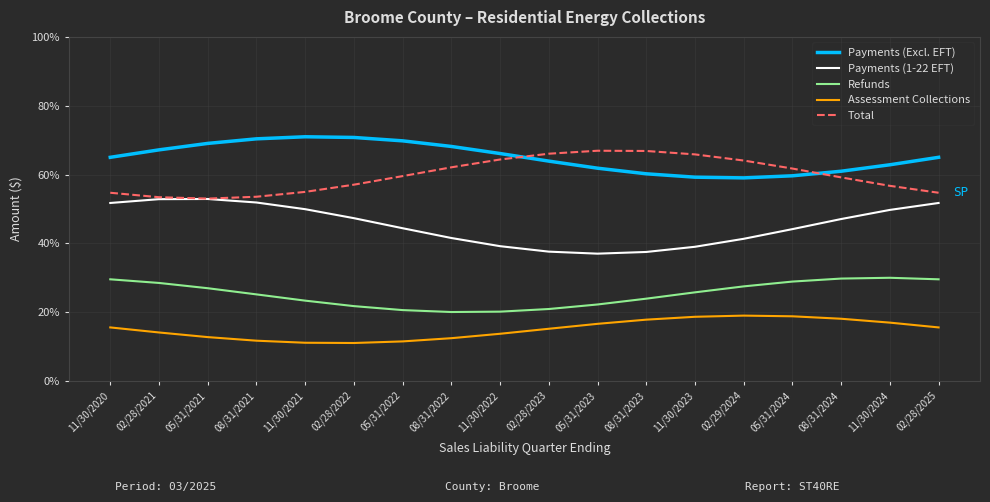

Does the chart display data point markers on the line(s)?

No